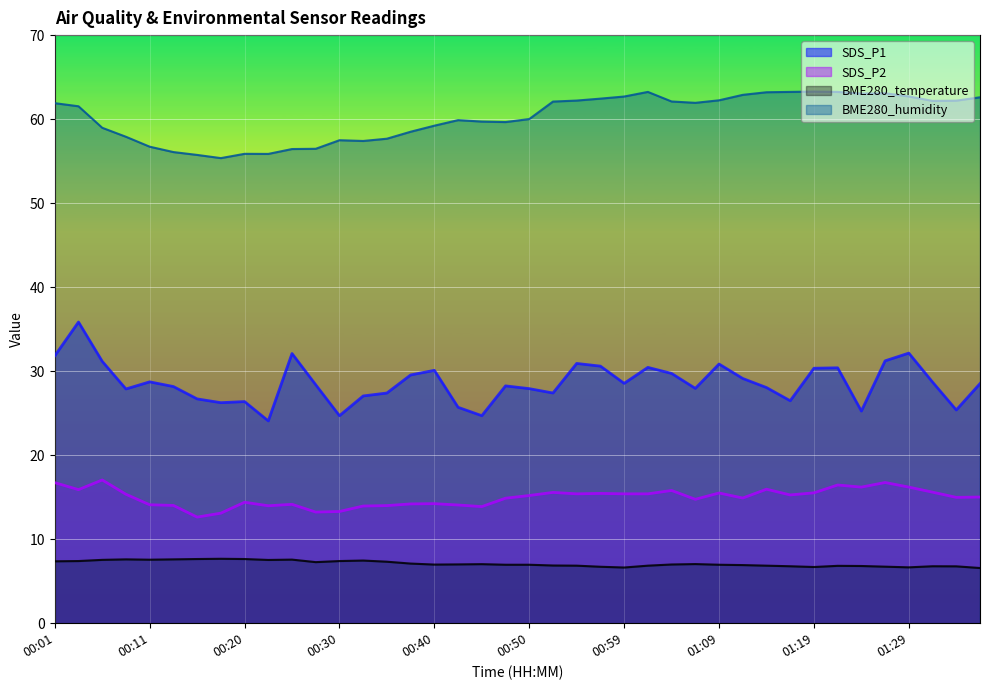

What is the sum of all SDS_P1 values?

1145.0